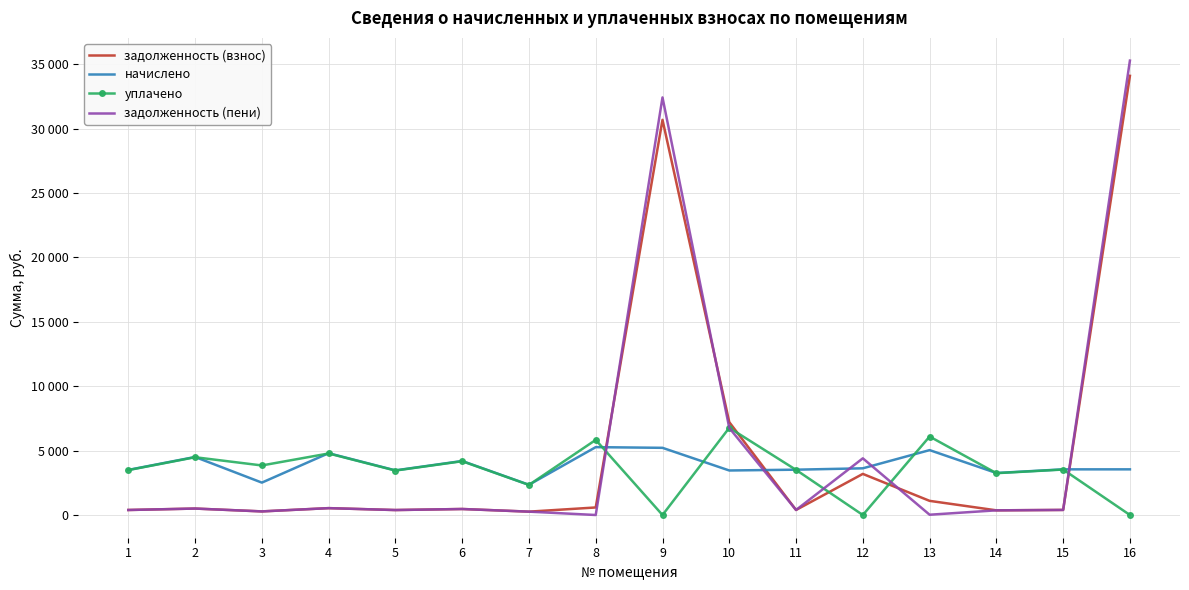

What are all the series names shown in the legend?

задолженность (взнос), начислено, уплачено, задолженность (пени)